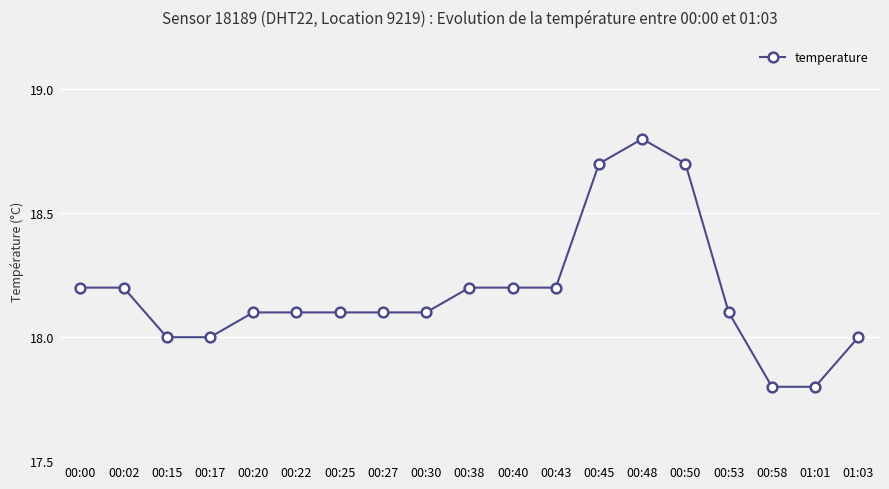

What is the sum of all values?

345.4